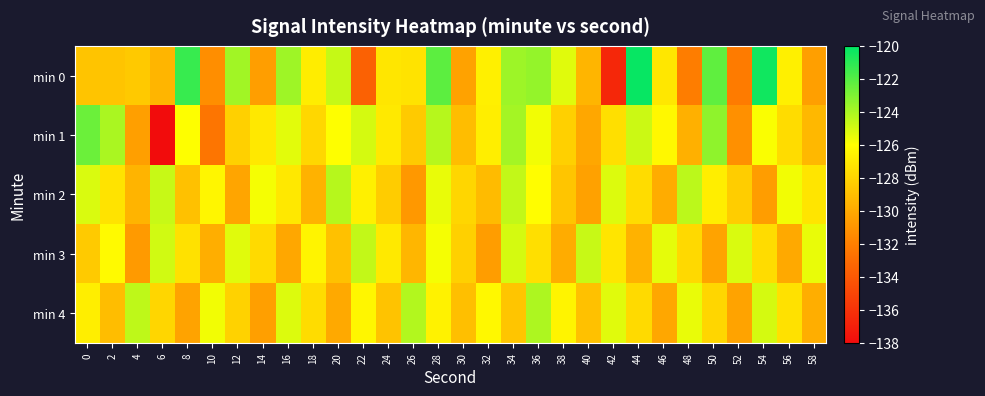

Which series changed the most between 16 and 48?

min 0